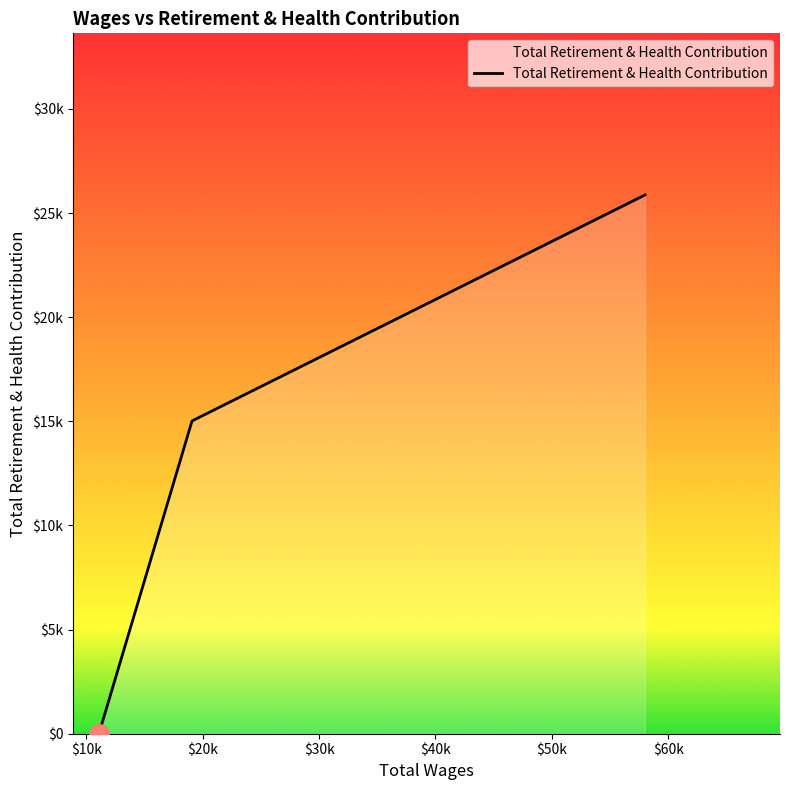

Does the chart have visible grid lines?

No